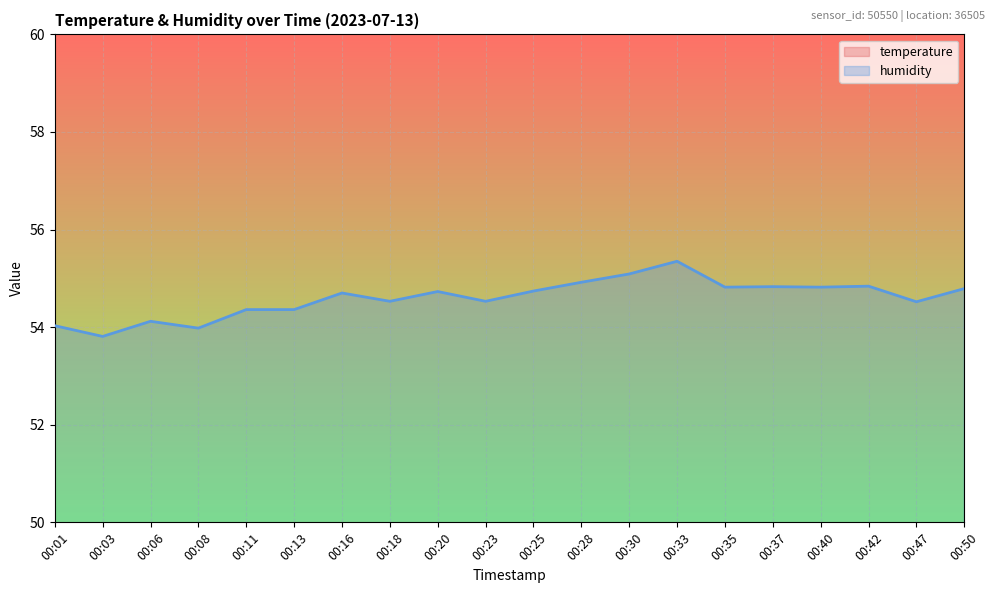

Where does the humidity series first go above 54?

00:01